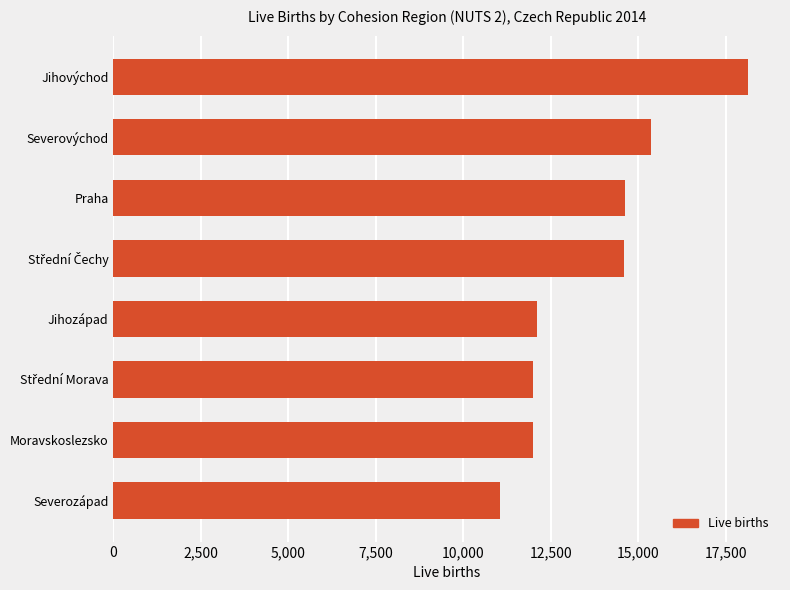

Does the chart contain any negative values?

No